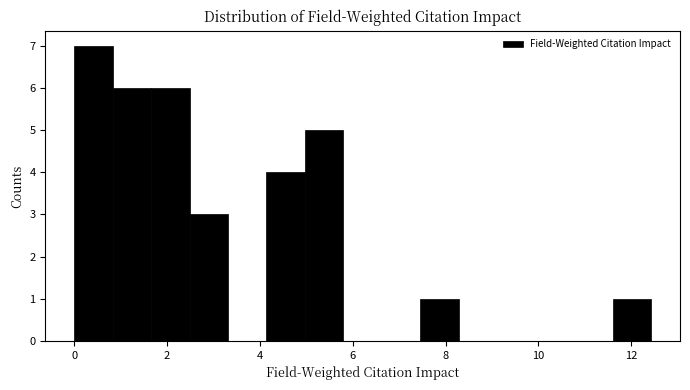

Reading left to right, list every bar in this chart as the range it spans on the x-axis followed by its height. Neither the bar edges nor the heights are printed on the chart, so give them approximately, as read against the axes.

0.0 to 0.8: 7
0.8 to 1.6: 6
1.6 to 2.4: 6
2.4 to 3.4: 3
3.4 to 4.2: 0
4.2 to 5.0: 4
5.0 to 5.8: 5
5.8 to 6.6: 0
6.6 to 7.4: 0
7.4 to 8.2: 1
8.2 to 9.2: 0
9.2 to 10.0: 0
10.0 to 10.8: 0
10.8 to 11.6: 0
11.6 to 12.4: 1